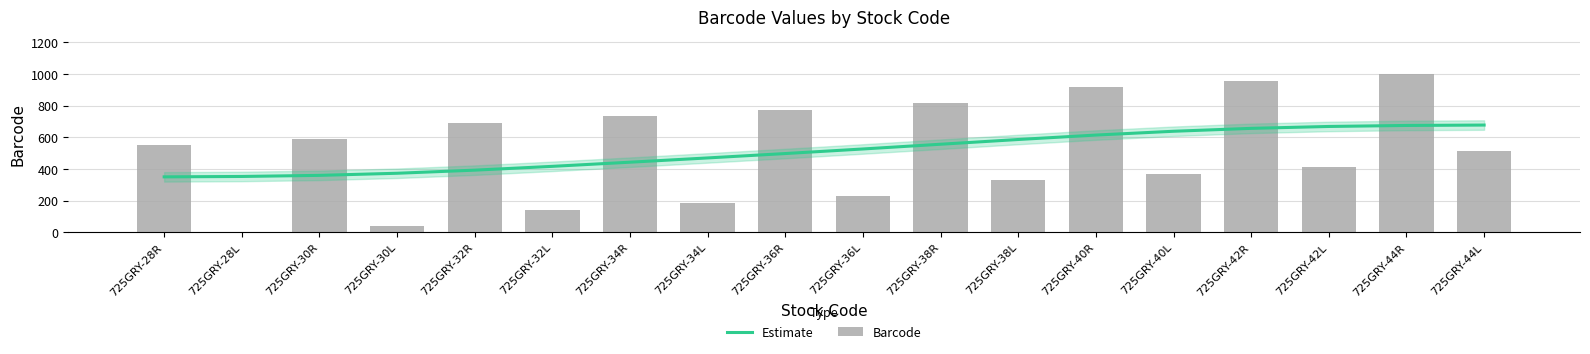

The Estimate series shows 156.2 at 725GRY-32R. True or false?

False